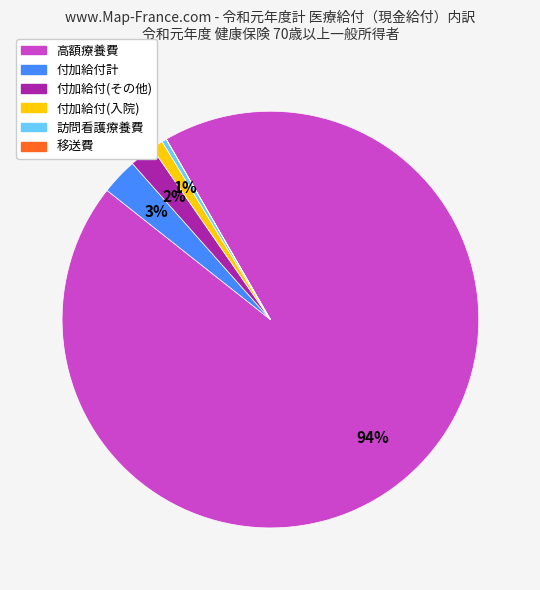

Is there any slice that represents more than half of the pie?

Yes